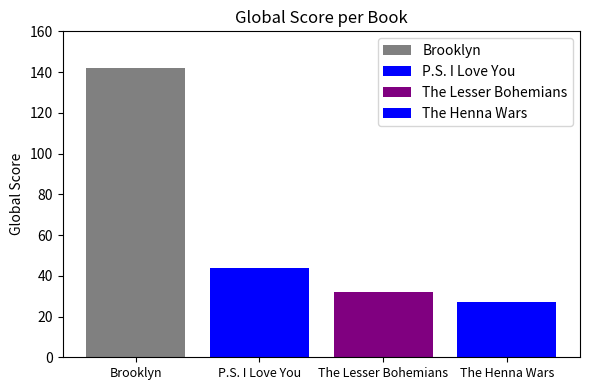

Count the number of categories in the chart.

1